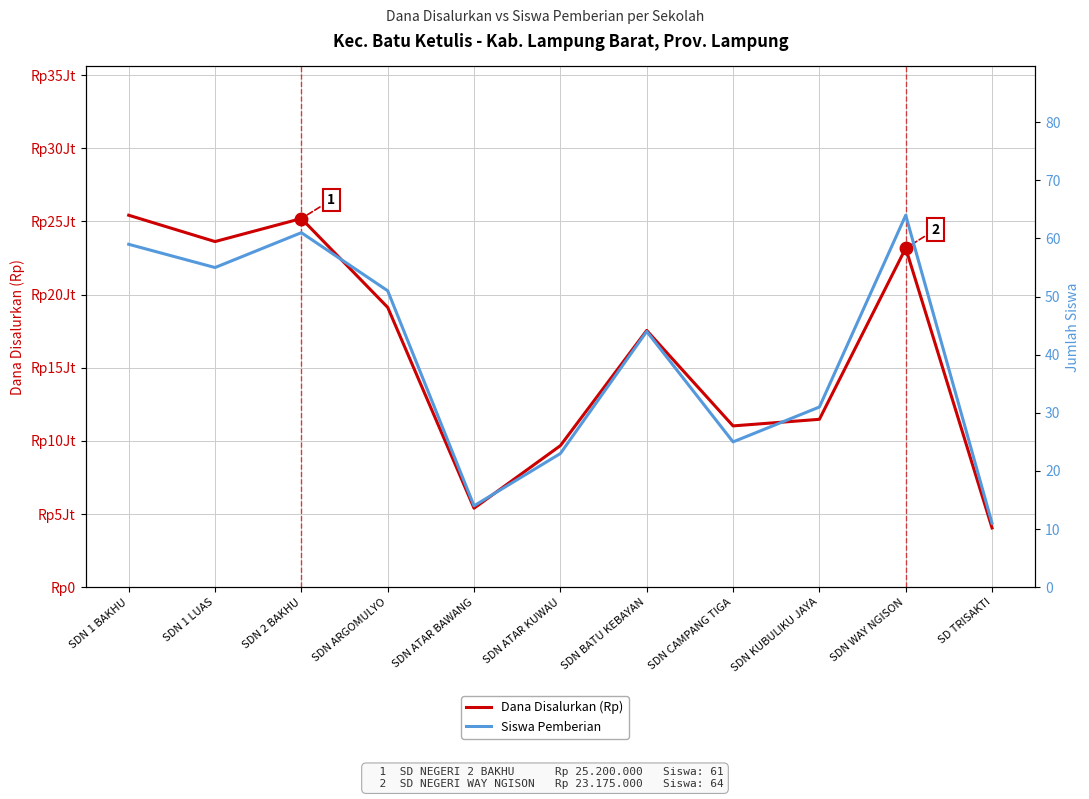

Is this an area chart (filled region under the line)?

No